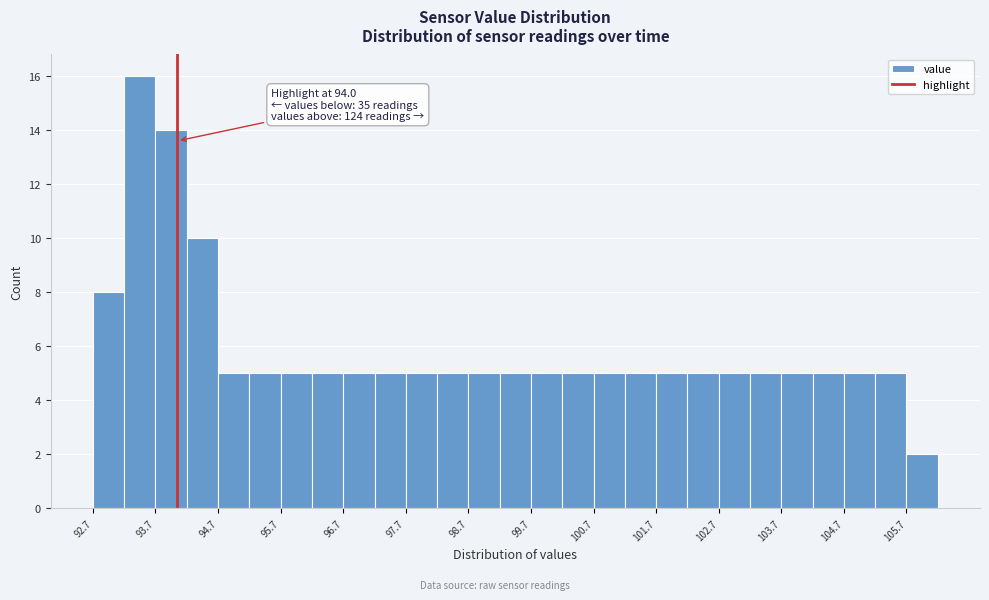

Which range on the x-axis has the tallest bar?

93.15 to 93.65